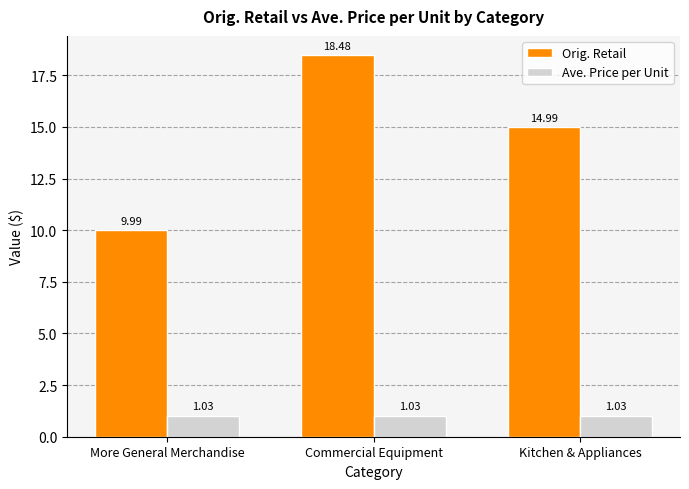

Count the number of categories in the chart.

3